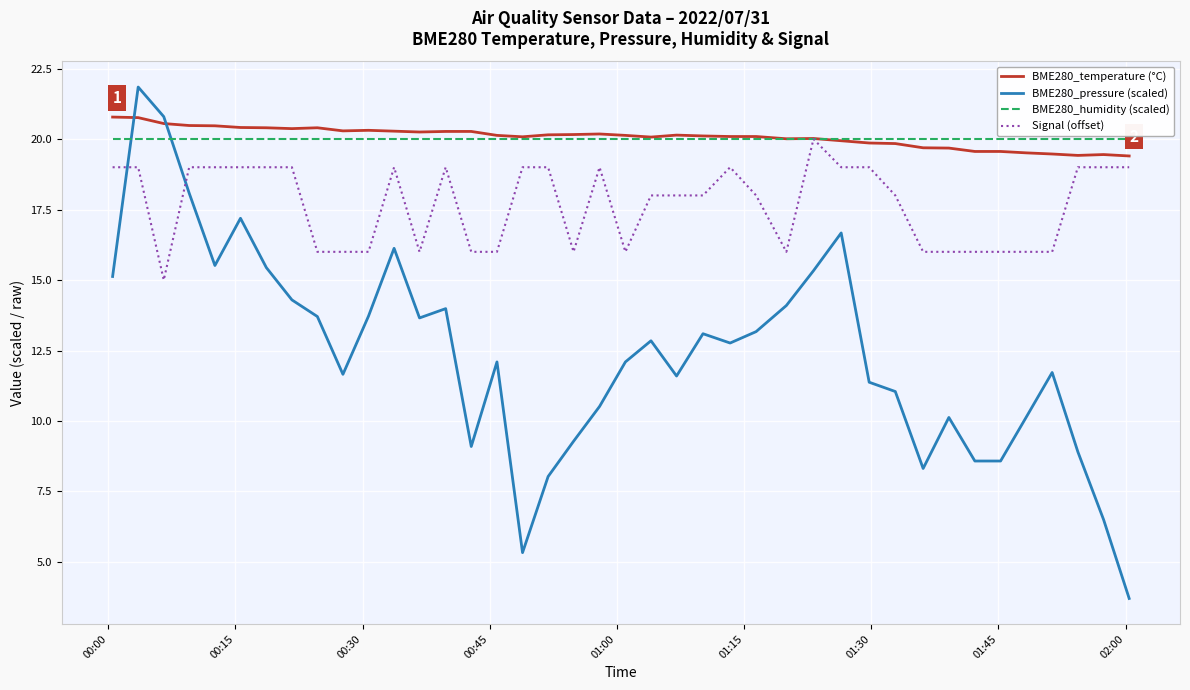

What is the minimum value shown in the chart?

3.7